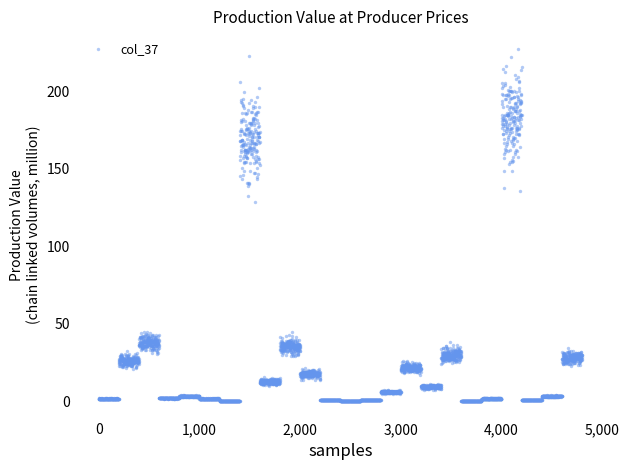

What Y value in the scatter plot is closest to 111?

128.7